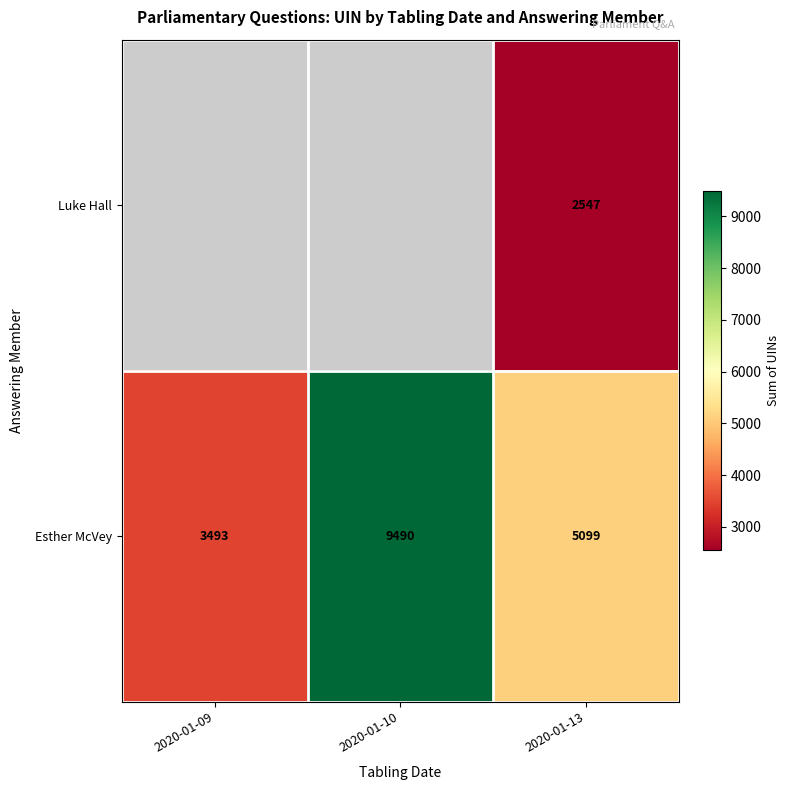

At which label does Esther McVey reach its minimum?

2020-01-09